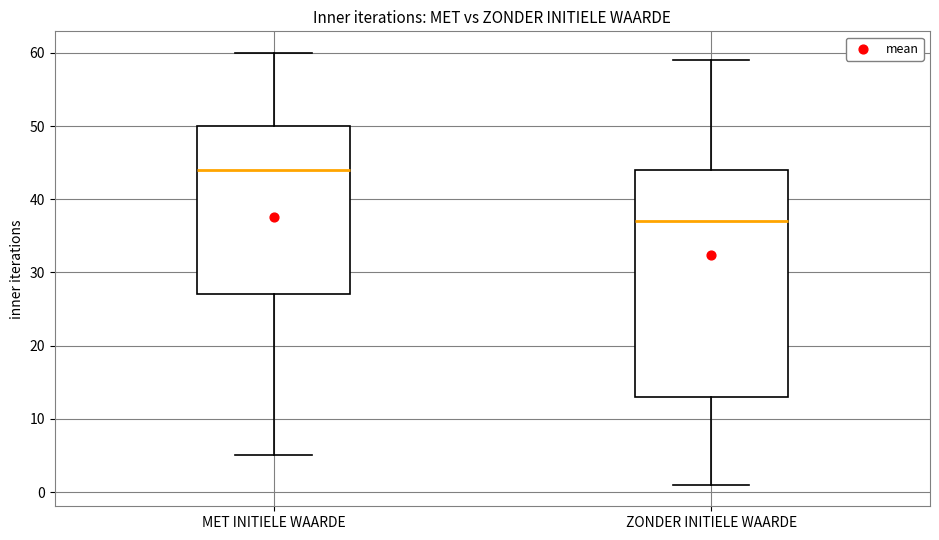

Reading left to right, read every box against the y-axis: the position of its median line, the range the box covers, and the ends of its whiskers. The values are not printed on the chart, so give them approximately, as read against the axis.

MET INITIELE WAARDE: median 44, box 27 to 50, whiskers 5 to 60
ZONDER INITIELE WAARDE: median 37, box 13 to 44, whiskers 1 to 59